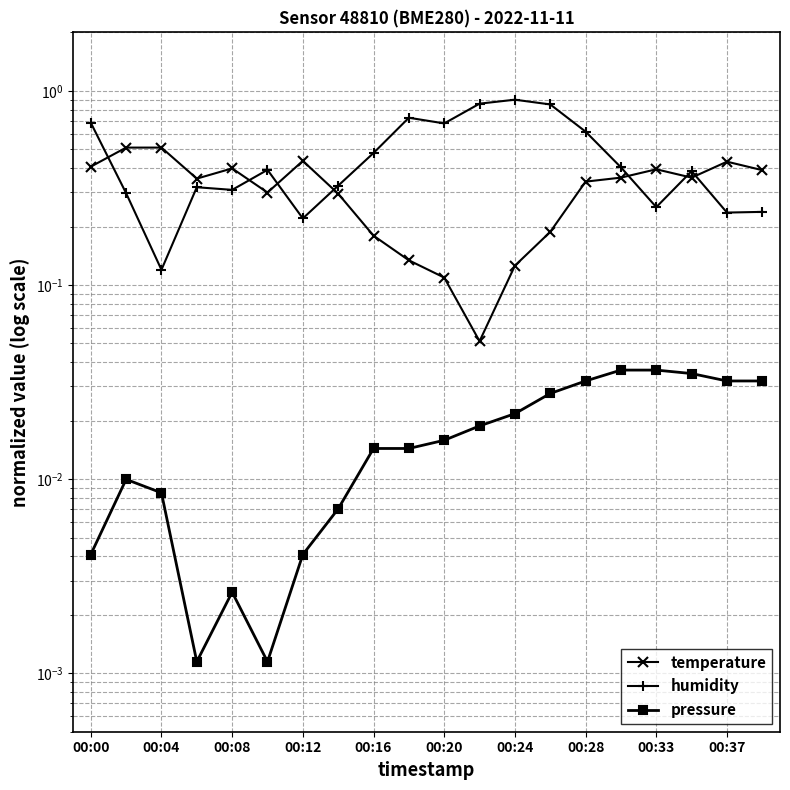

Rank the series by their average value, from highest to lowest.

humidity, temperature, pressure